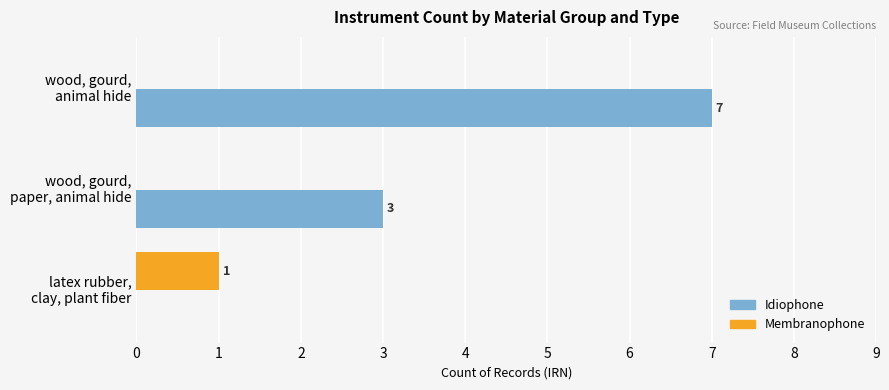

What is the highest value of the Idiophone series?

7